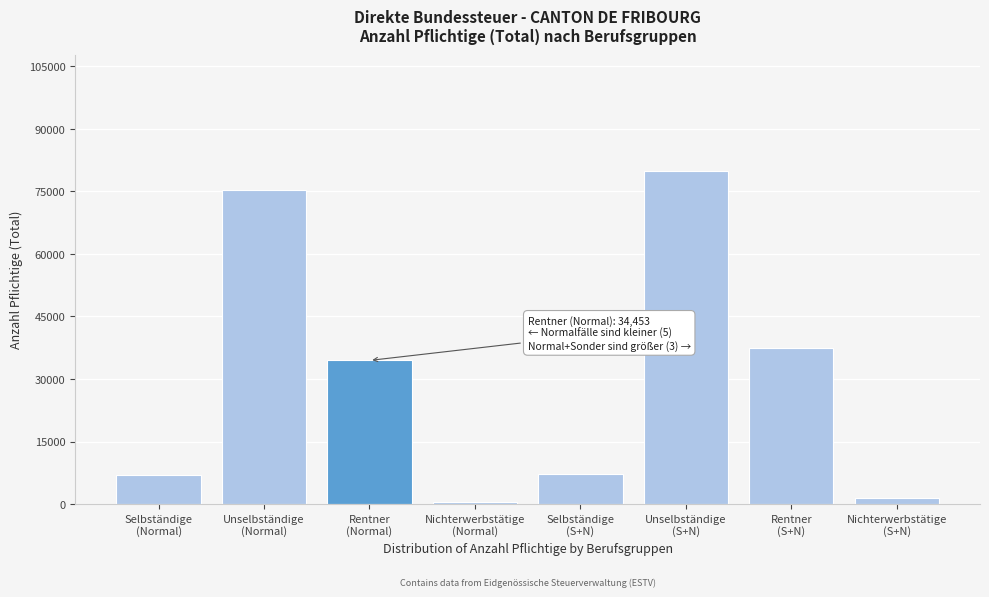

What is the average value?

30372